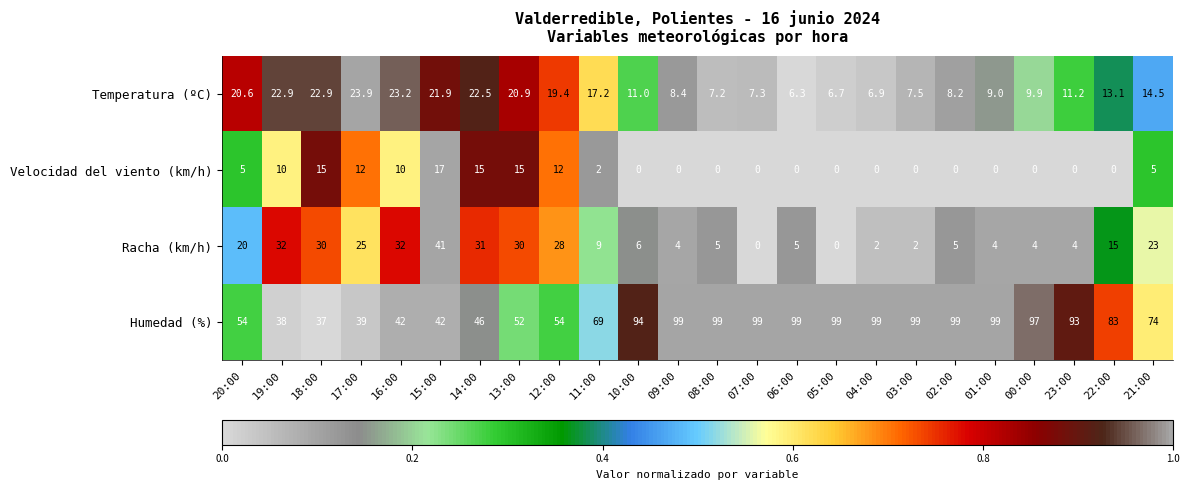

What is the maximum value for Velocidad del viento (km/h)?

17.0